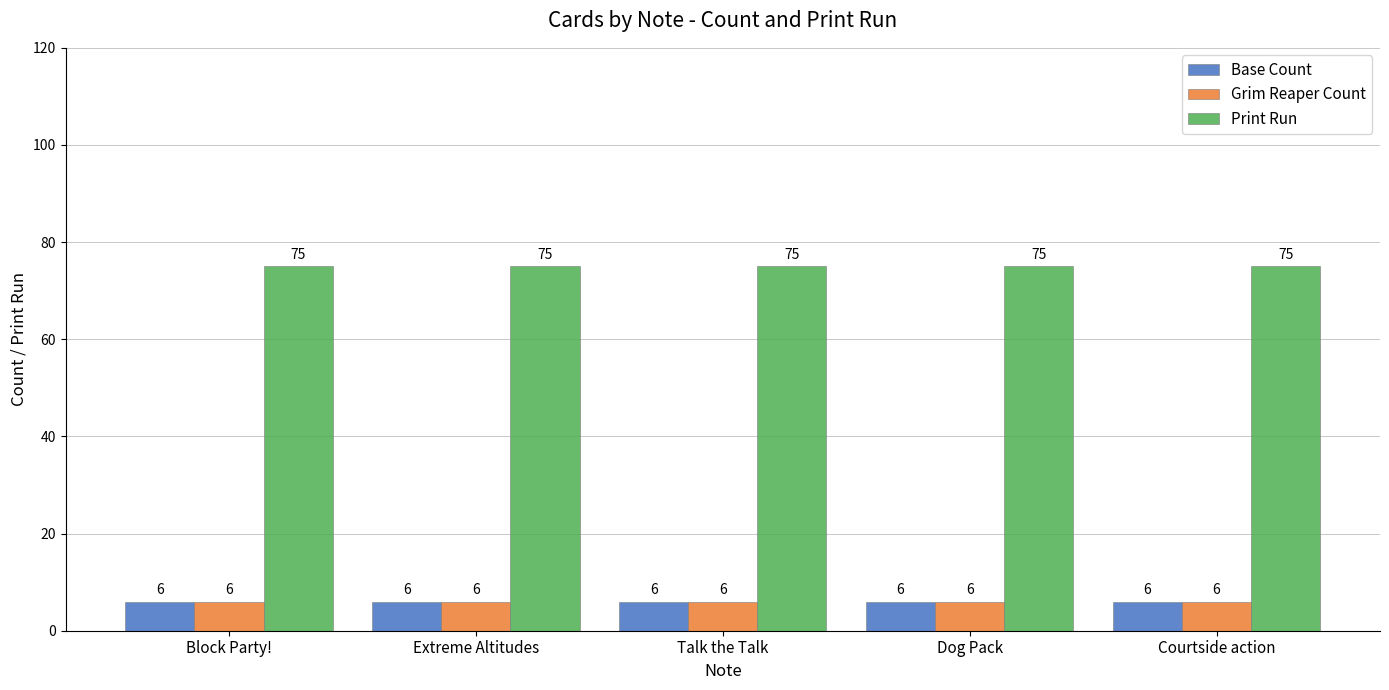

How many groups of bars are there?

5